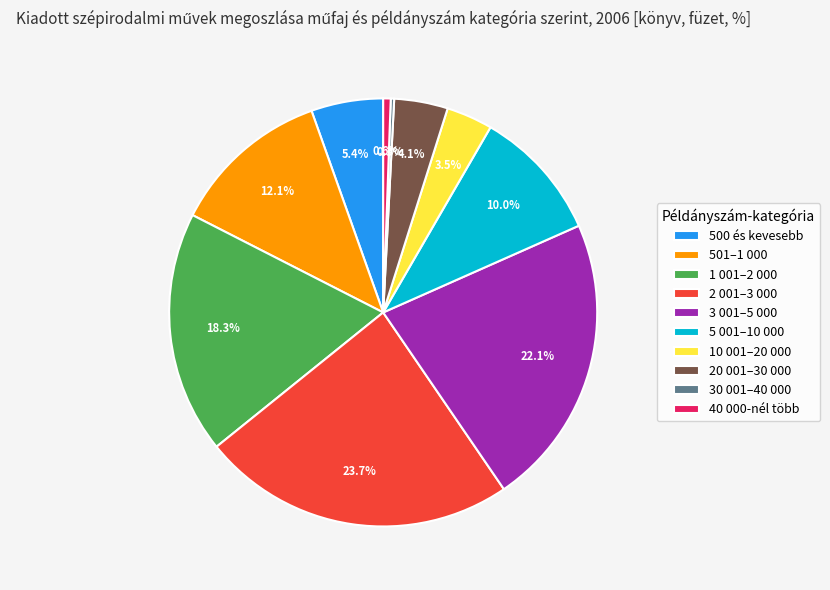

What is the largest slice in the pie chart?

2 001–3 000